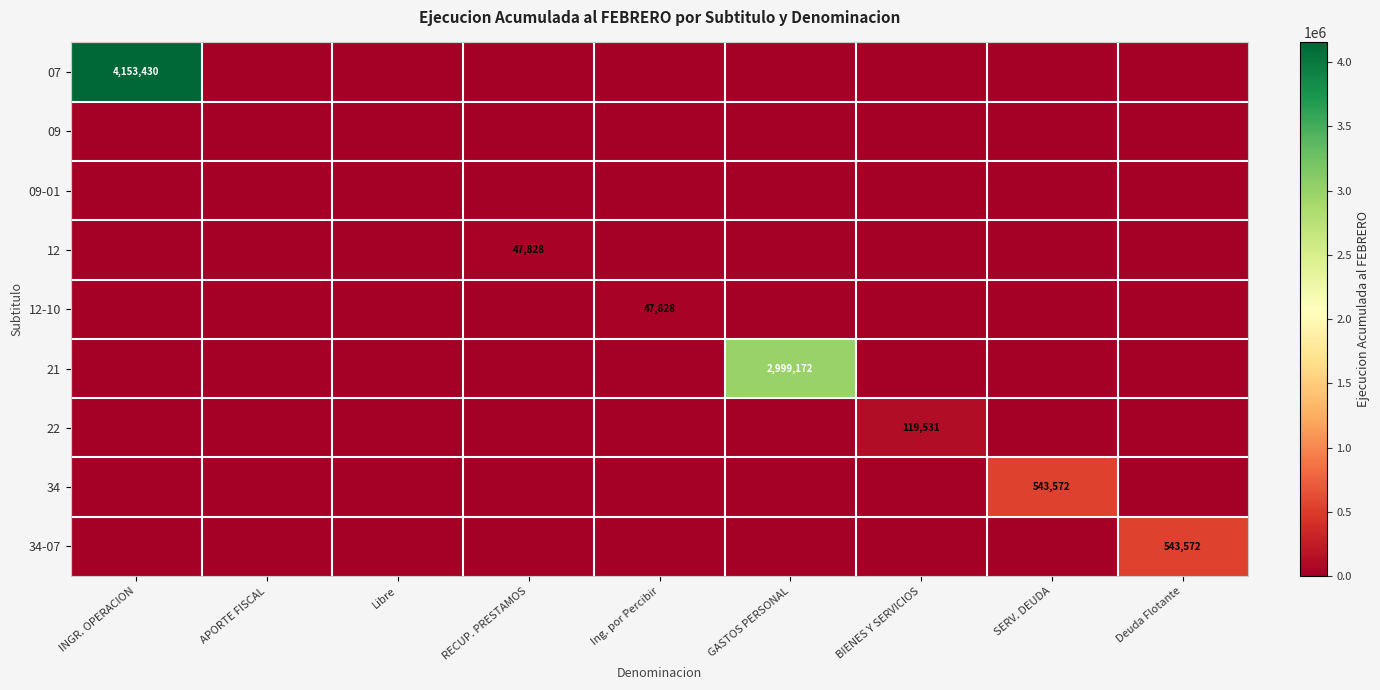

Which series changed the most between Ing. por Percibir and SERV. DEUDA?

34